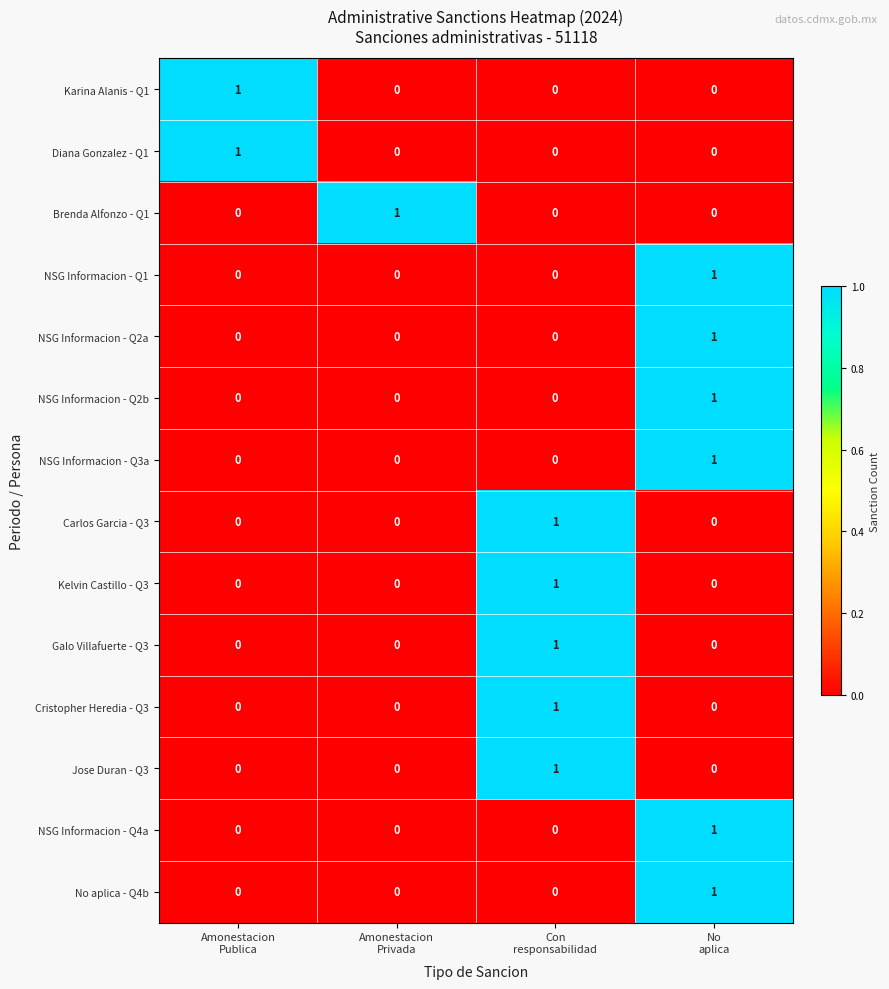

Count the NSG Informacion - Q4a values in the range 0 to 1.

4